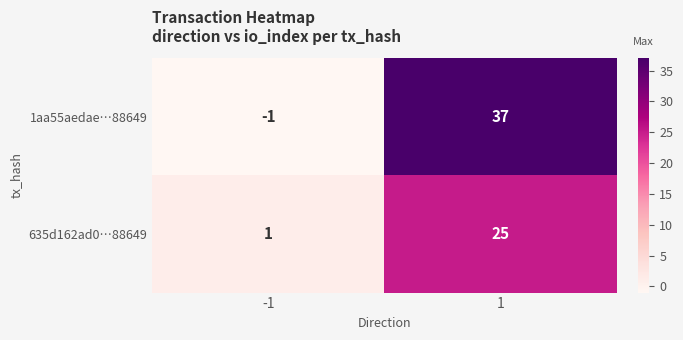

What is the difference between the maximum and minimum values in the 1aa55aedae…88649 series?

38